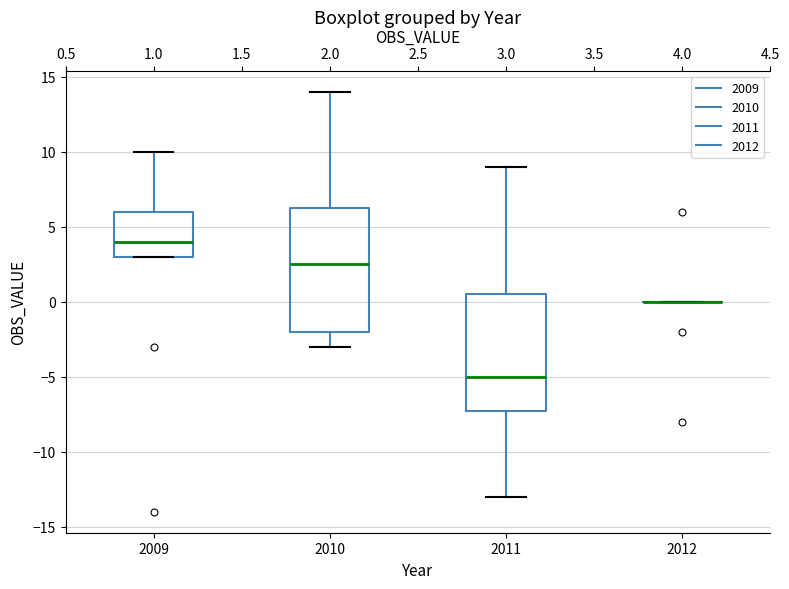

Reading left to right, transcribe this box plot: for each box, give where its median line is, the range the box spans, and where its two whiskers end, as read against the y-axis. The values are not printed on the chart, so give them approximately, as read against the axis.

2009: median 4.0, box 3.0 to 6.0, whiskers 3.0 to 10.0
2010: median 2.5, box -2.0 to 6.5, whiskers -3.0 to 14.0
2011: median -5.0, box -7.0 to 0.5, whiskers -13.0 to 9.0
2012: box collapsed to a line at 0.0, whiskers 0.0 to 0.0